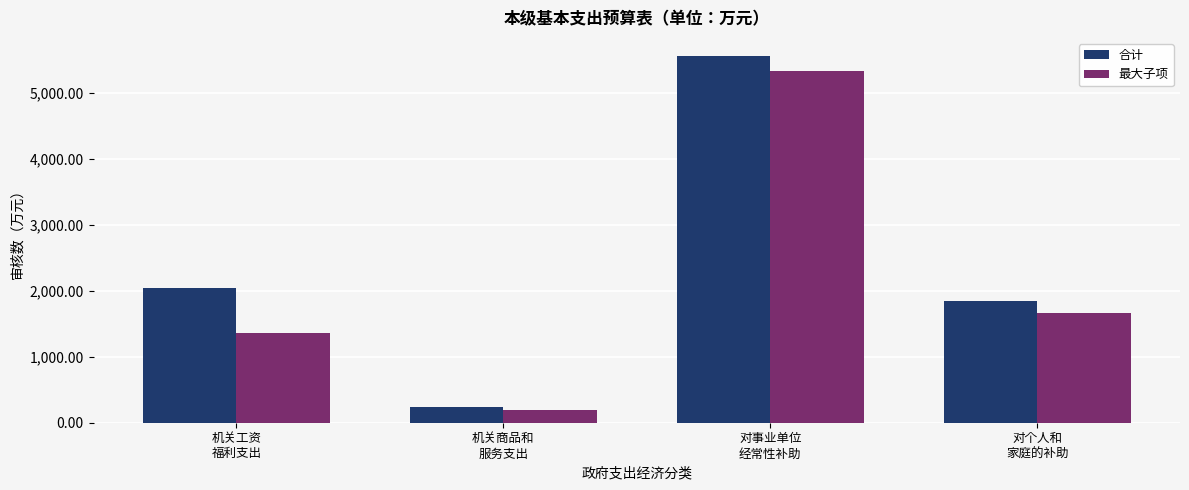

What is the difference between the second highest and second lowest values in the 最大子项 series?

294.0